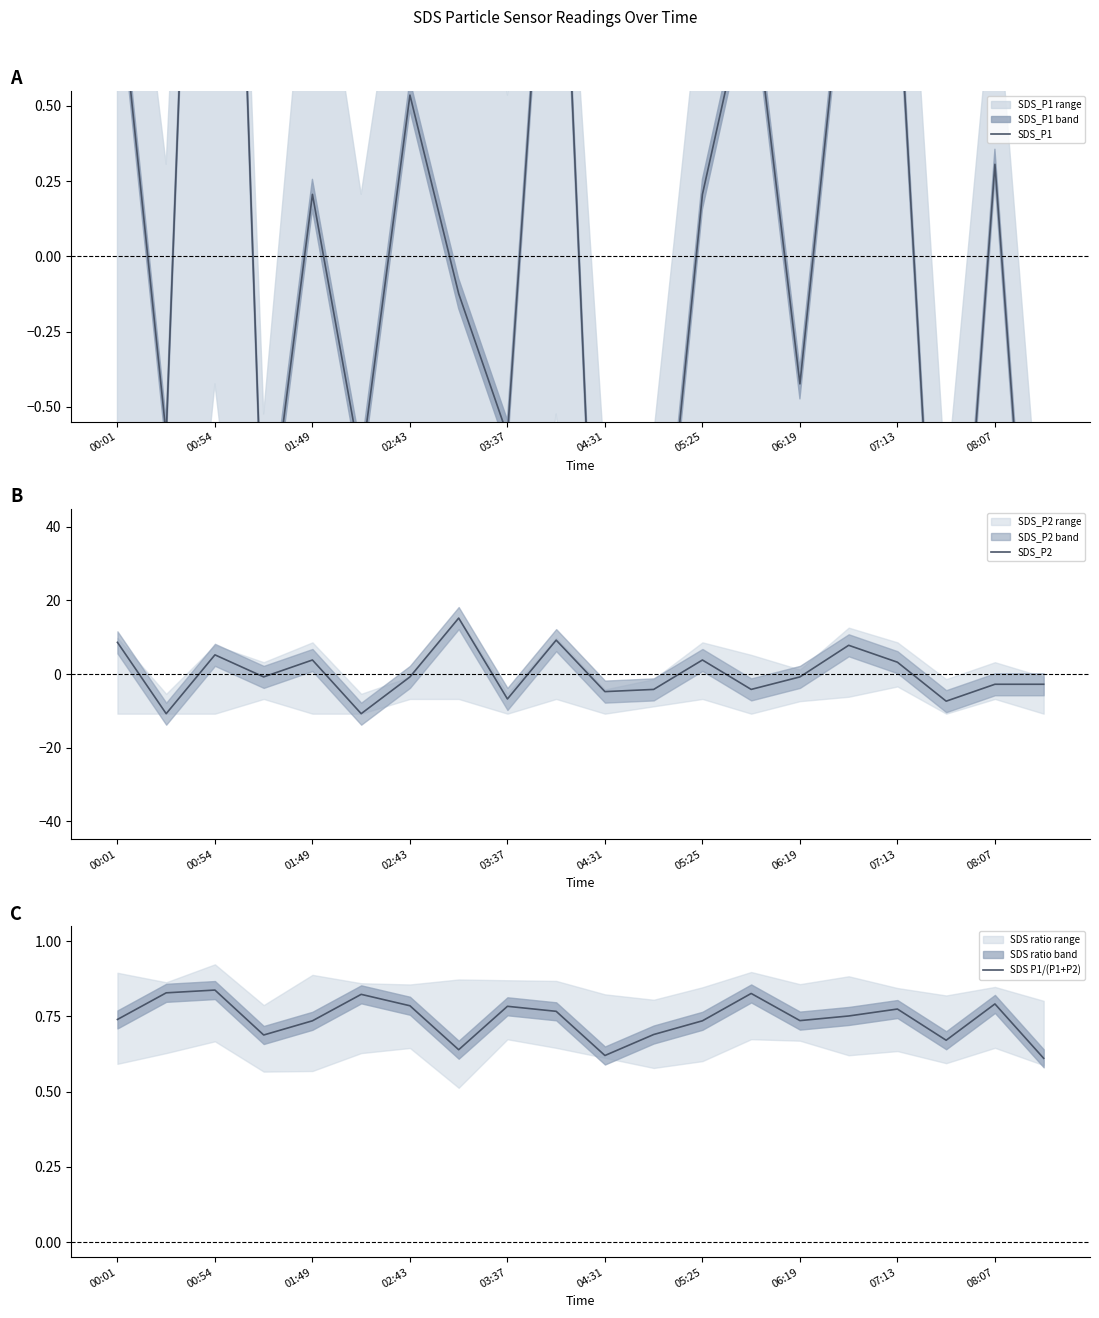

What is the label of the 20th point from the left?

19